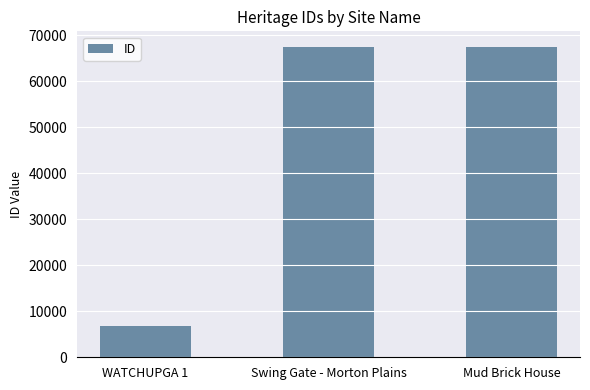

Are the bars grouped side by side (vs. stacked)?

No